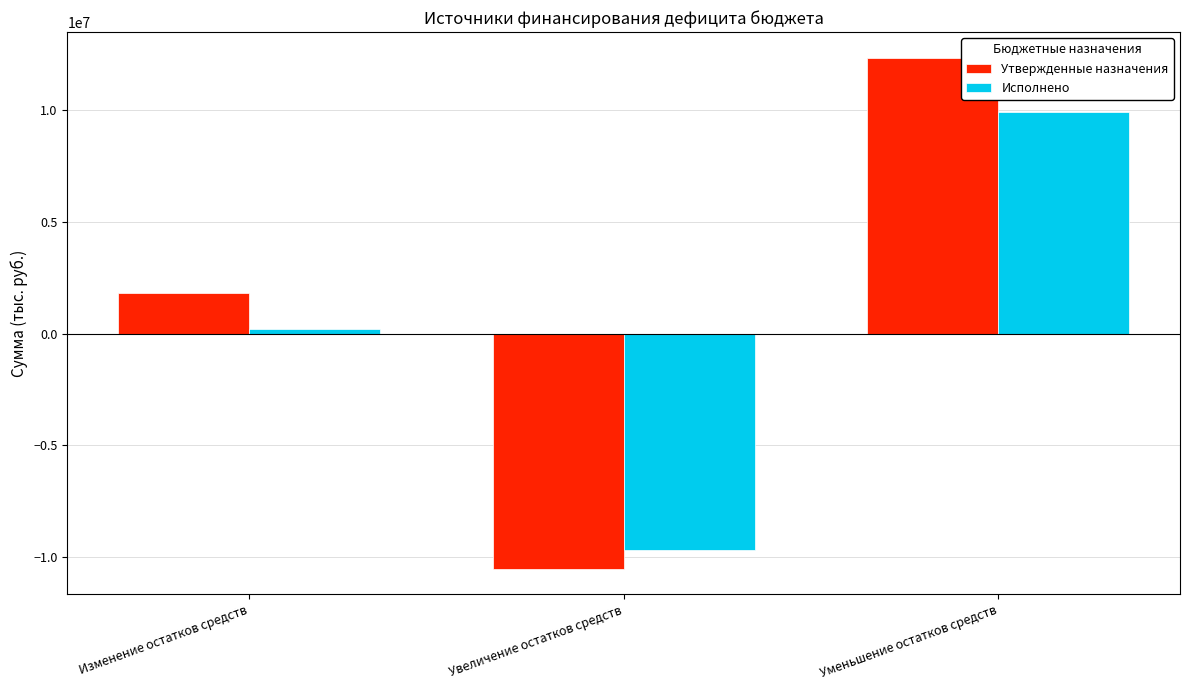

Reading left to right, what are all the values shown in this chart?

Утвержденные назначения: 1834118.3	-10500700.0	12334818.3
Исполнено: 224427.8	-9679819.4	9904247.2